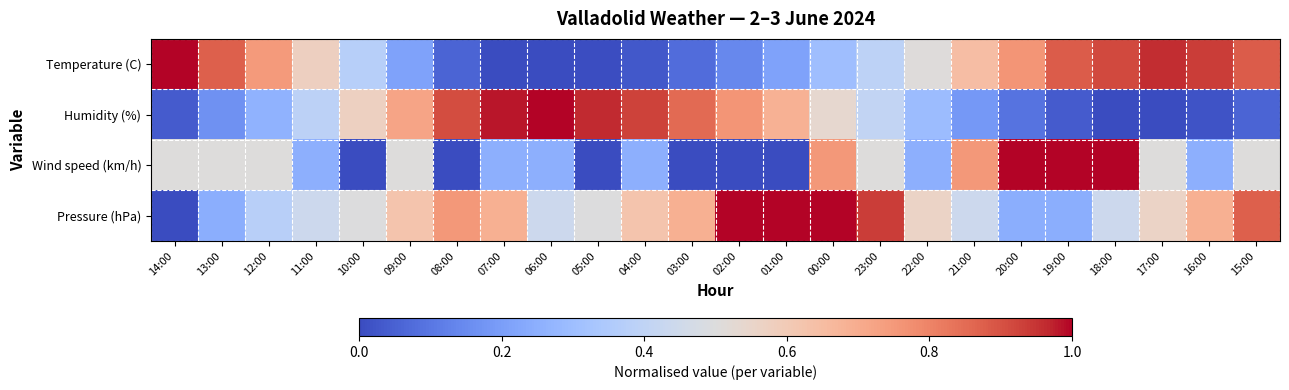

At how many categories does at least one series exceed 0?

24